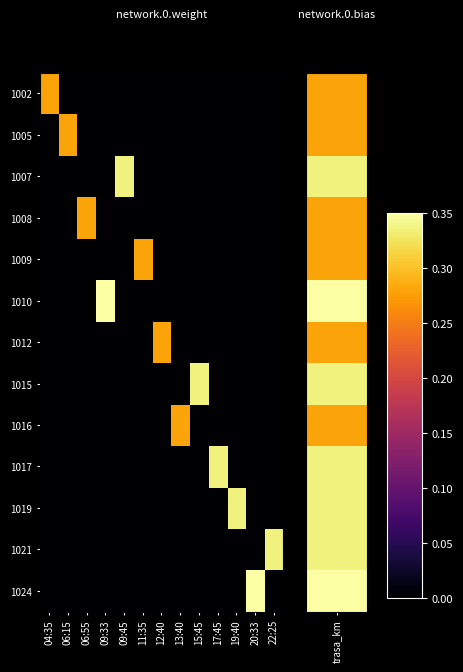

What is the total value across all series at 22:25?

24